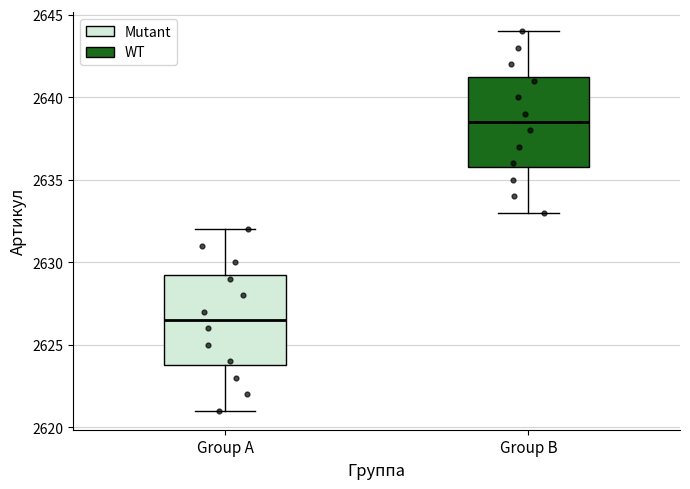

Reading left to right, transcribe this box plot: for each box, give where its median line is, the range the box spans, and where its two whiskers end, as read against the y-axis. The values are not printed on the chart, so give them approximately, as read against the axis.

Group A: median 2626.5, box 2624.0 to 2629.5, whiskers 2621.0 to 2632.0
Group B: median 2638.5, box 2636.0 to 2641.5, whiskers 2633.0 to 2644.0